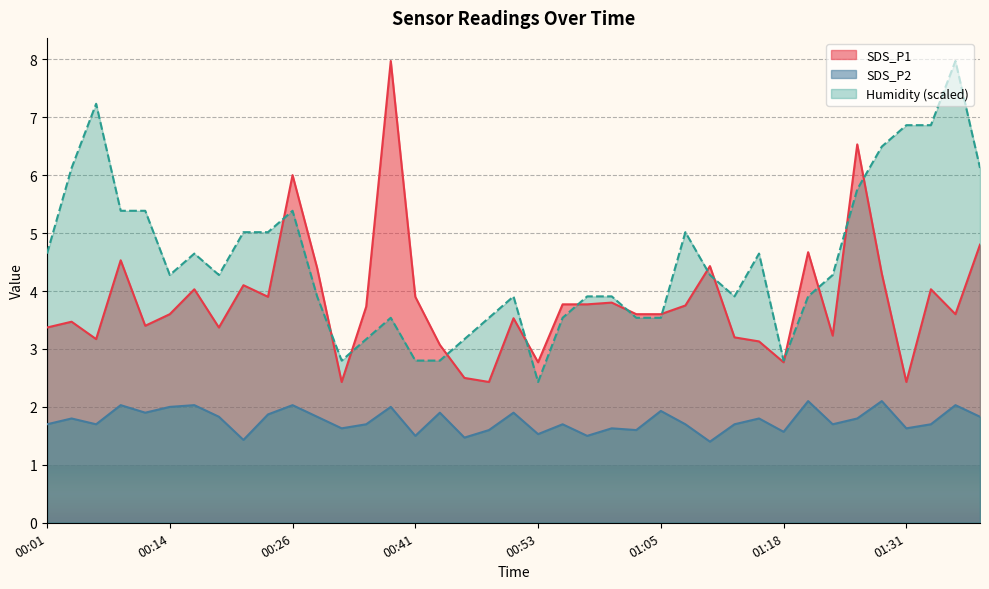

True or false: Humidity has more than 0 interior local peaks.

True